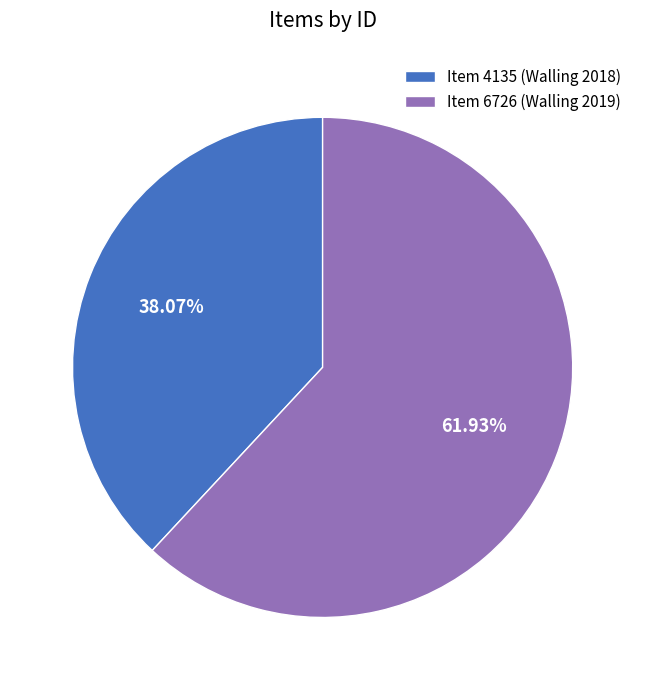

Rank the categories by value from highest to lowest.

Item 6726 (Walling 2019), Item 4135 (Walling 2018)